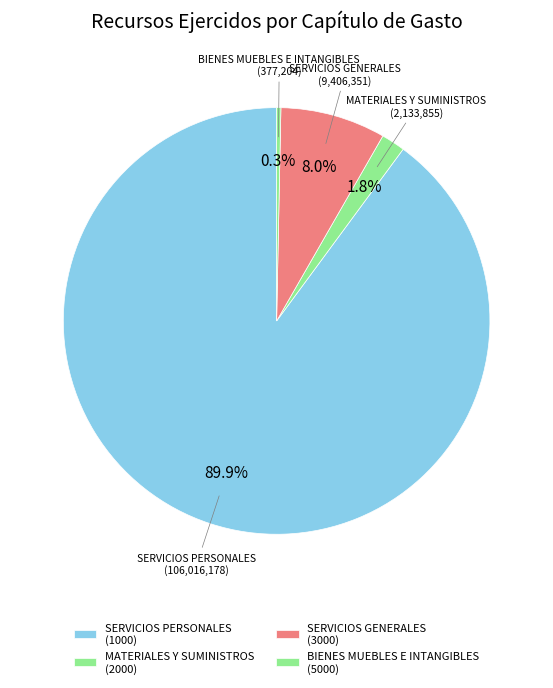

Which has a higher value, MATERIALES Y SUMINISTROS or SERVICIOS PERSONALES?

SERVICIOS PERSONALES